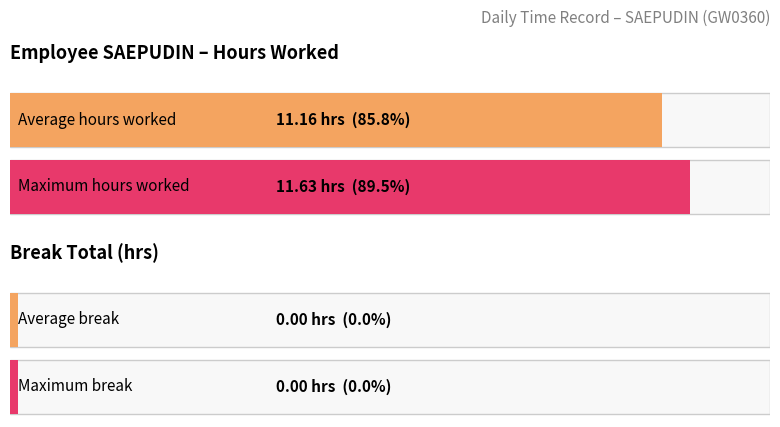

Between 14 and 7, which is larger?

14